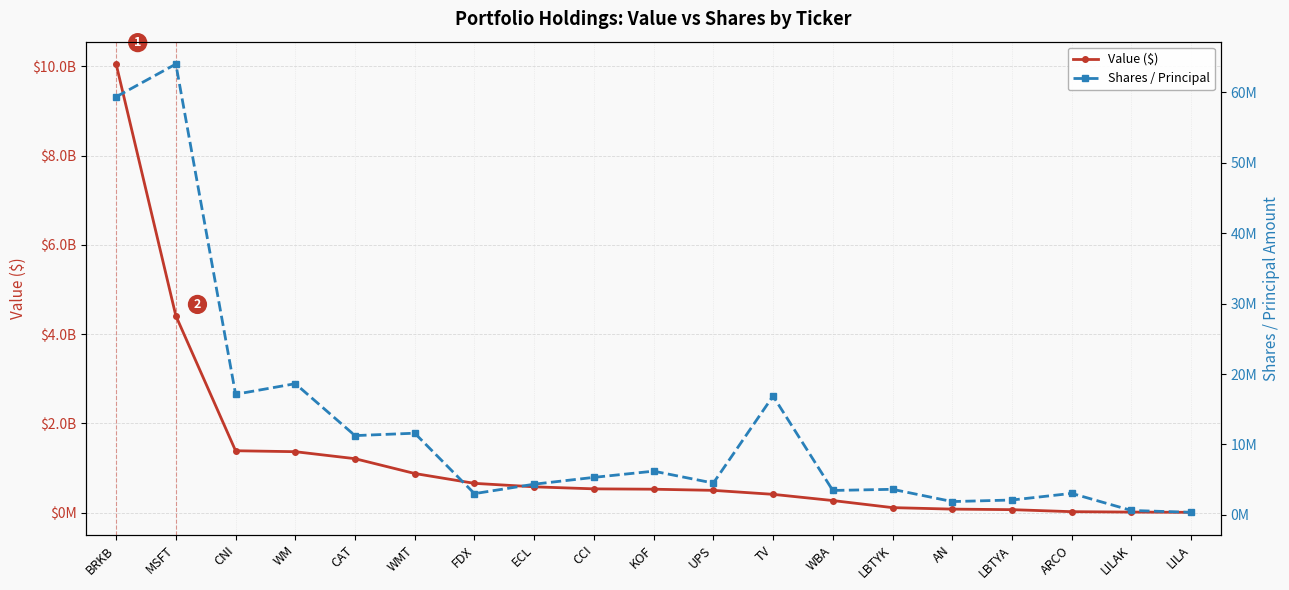

List the series in order of their peak value, highest first.

Value ($), Shares / Principal